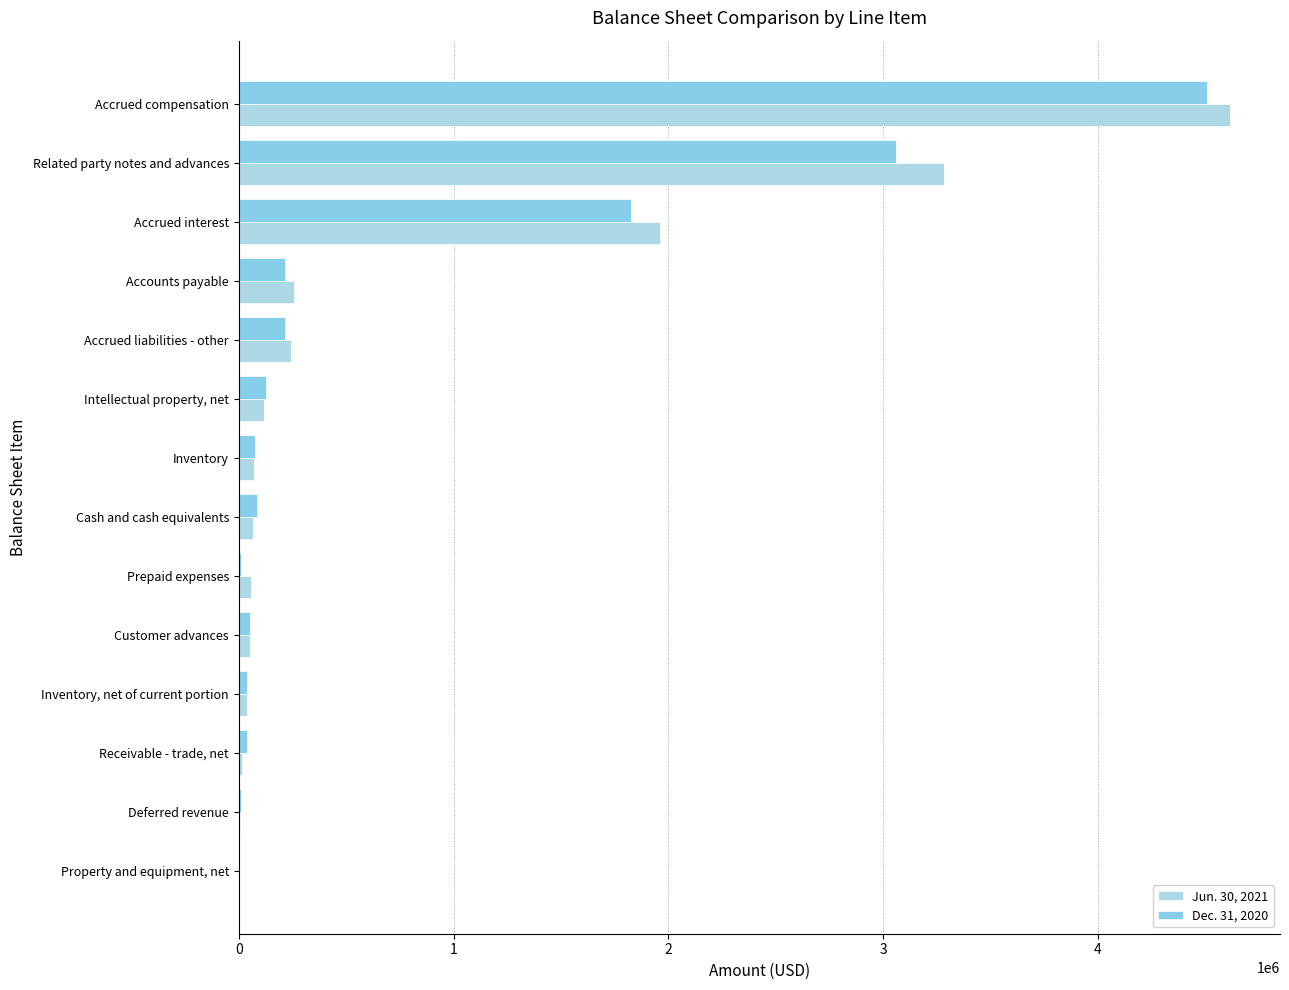

Count the number of categories in the chart.

14